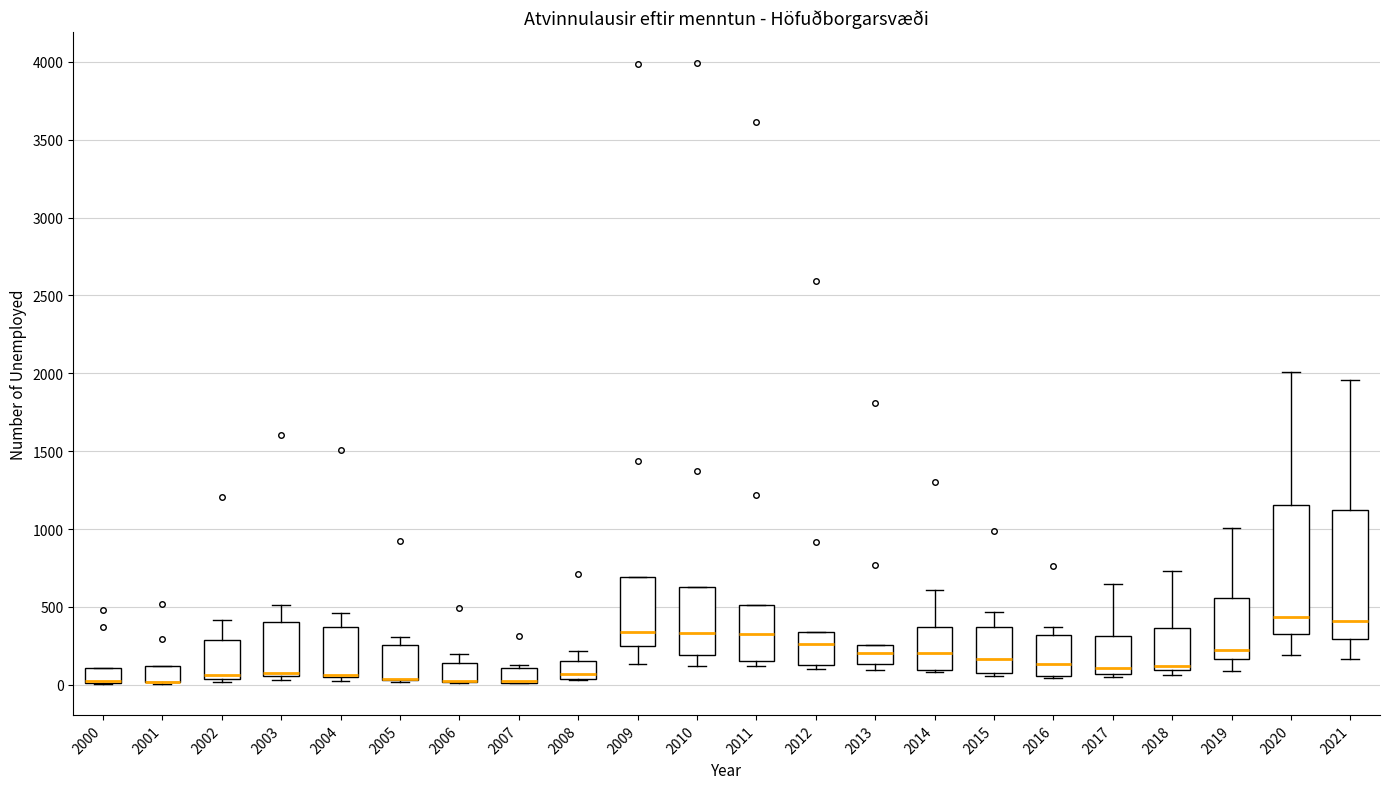

Where is the lower edge of the box at x = 2002 on the y-axis? The values are not printed on the chart, so give them approximately, as read against the axis.

50